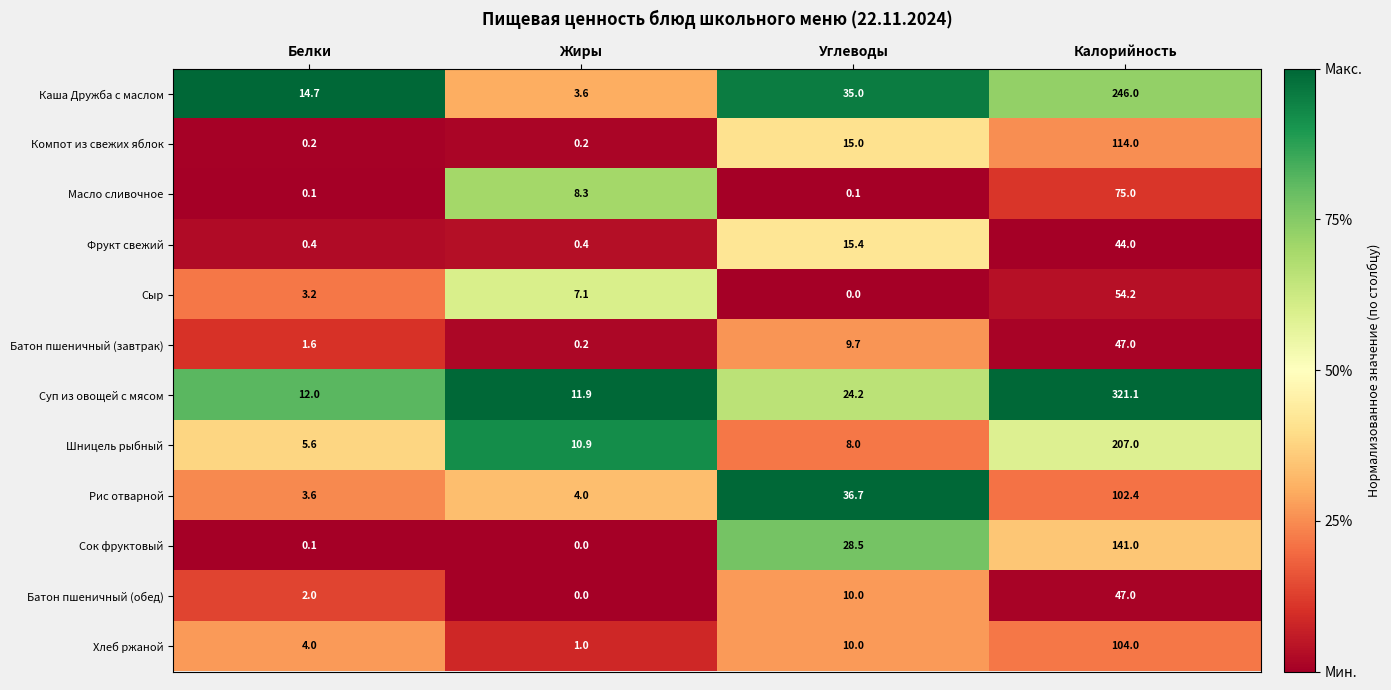

What is the total value across all series at Углеводы?

192.6